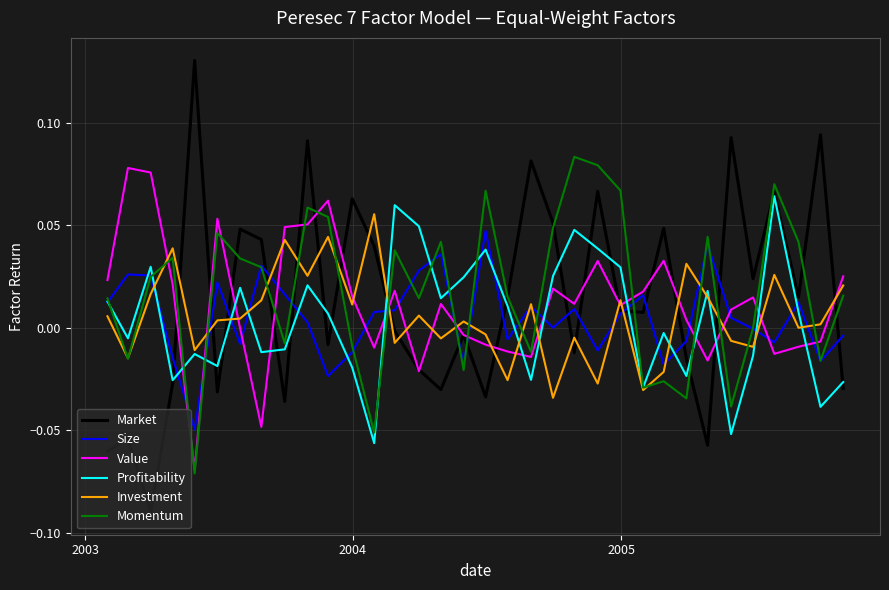

How many times do Market and Investment cross each other?

18